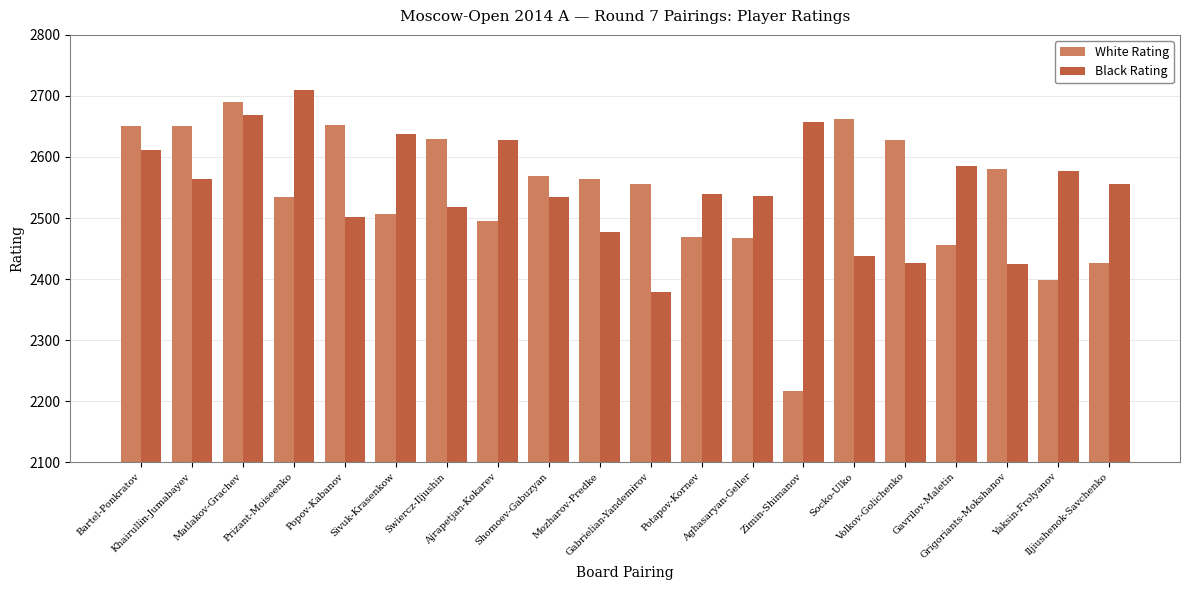

What is the label of the 6th bar from the left?

Sivuk-Krasenkow